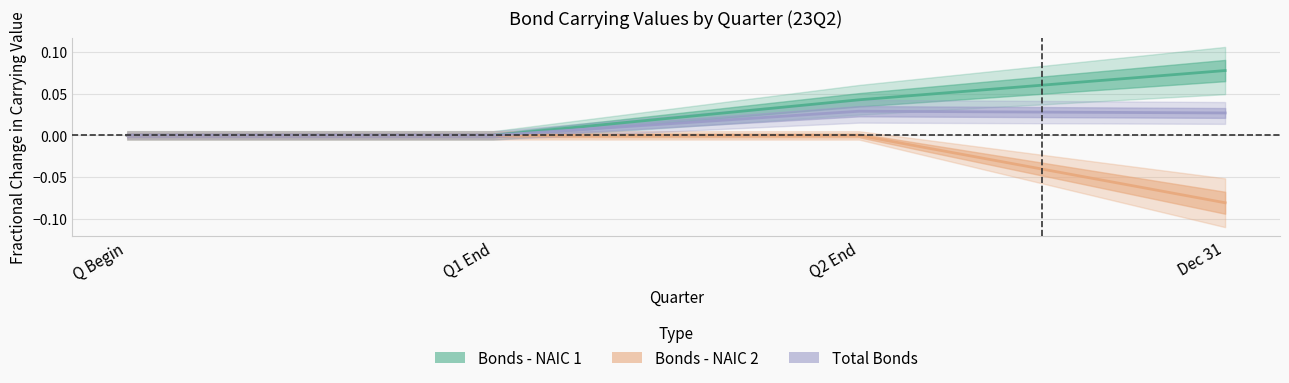

Is the value of Bonds - NAIC 1 at Q Begin greater than the value of Total Bonds at Q1 End?

No